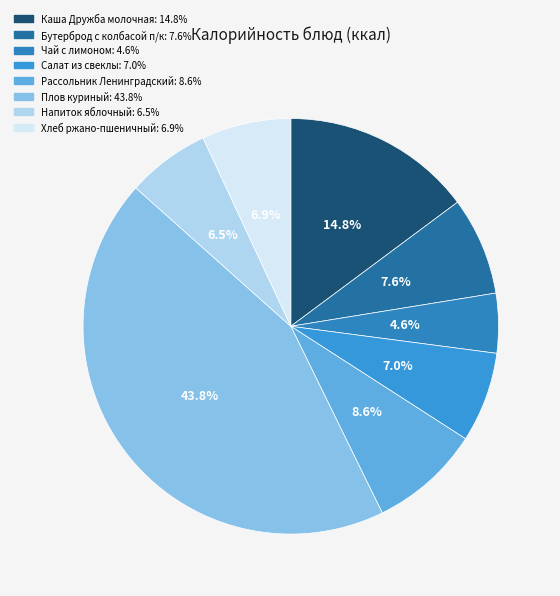

Is it true that Салат из свеклы is 1% of the pie?

False